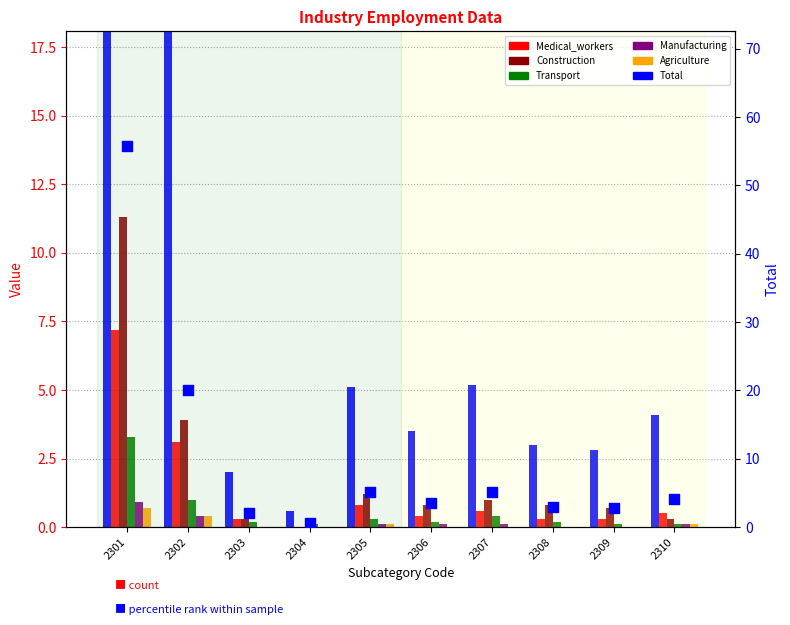

What is the total value across all series at 2305?

7.6